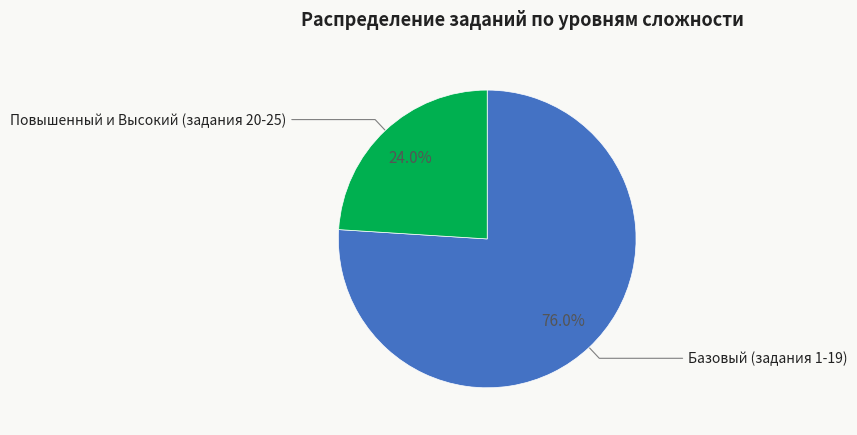

Which slice is the largest?

Базовый (задания 1-19)